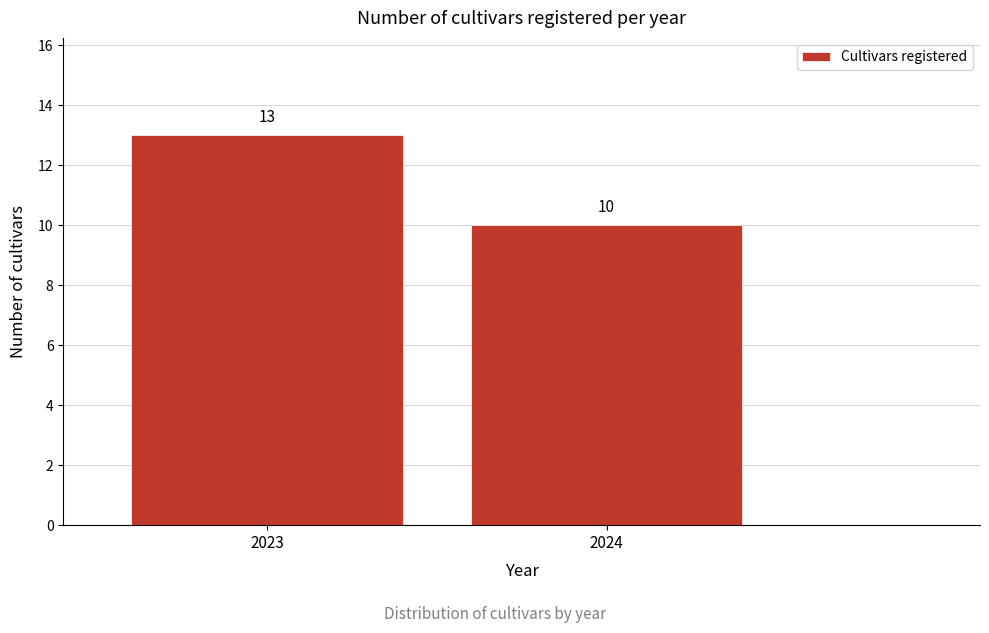

Reading left to right, what are all the values shown in this chart?

2023=13	2024=10